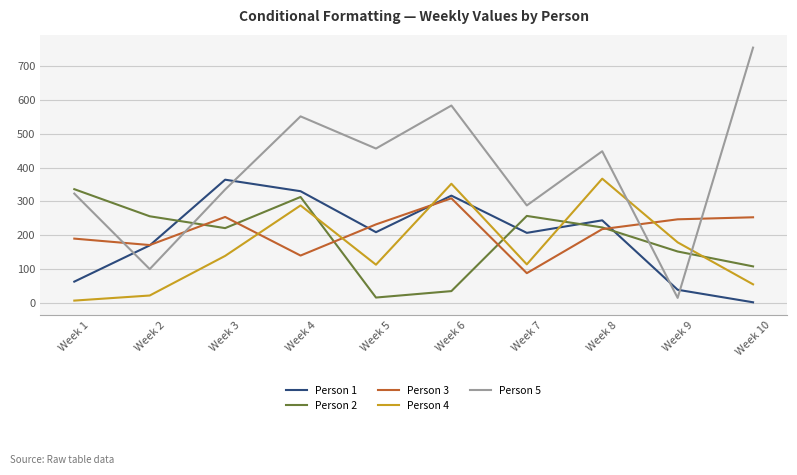

At which category does the chart reach its peak across all series?

Week 10